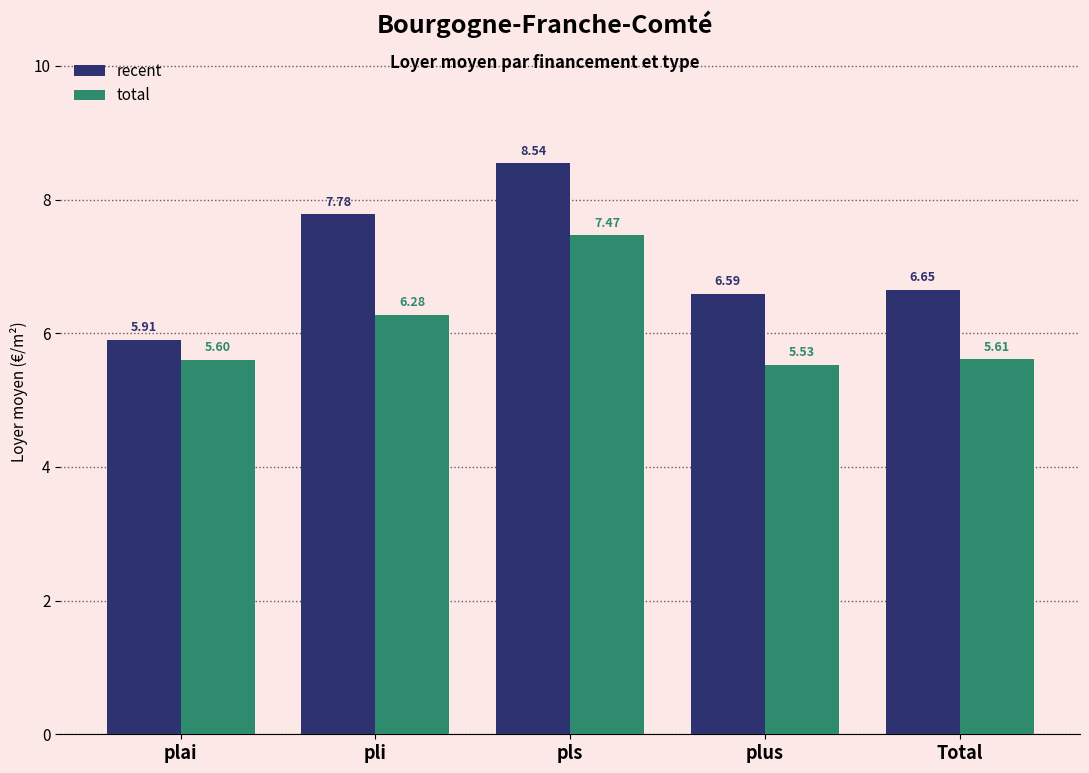

What is the maximum value for total?

7.5